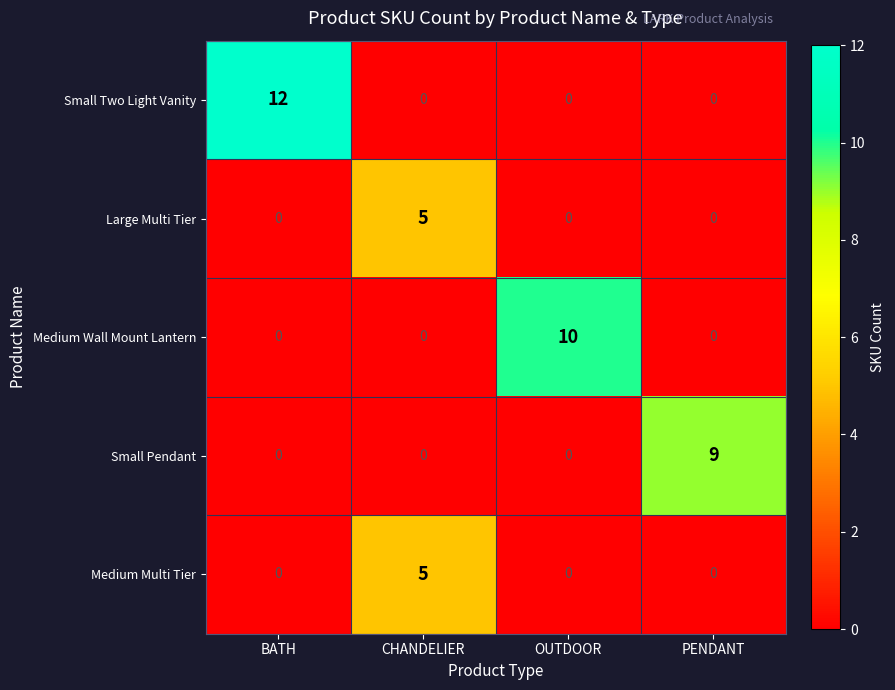

How many Large Multi Tier values are between 0 and 5?

4